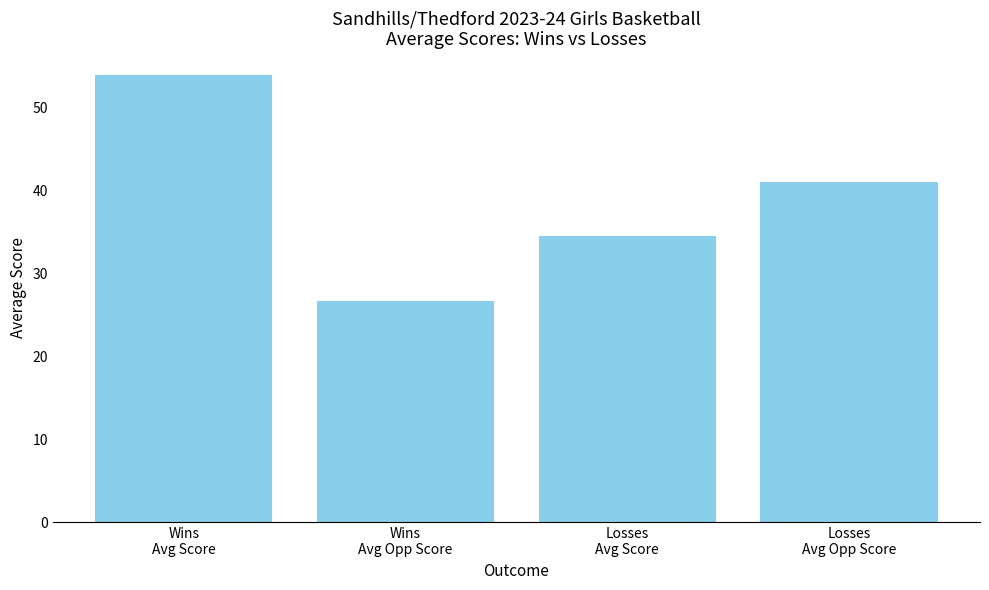

Reading left to right, list all the values displayed in this chart.

Wins
Avg Score=53.9	Wins
Avg Opp Score=26.7	Losses
Avg Score=34.5	Losses
Avg Opp Score=41.0